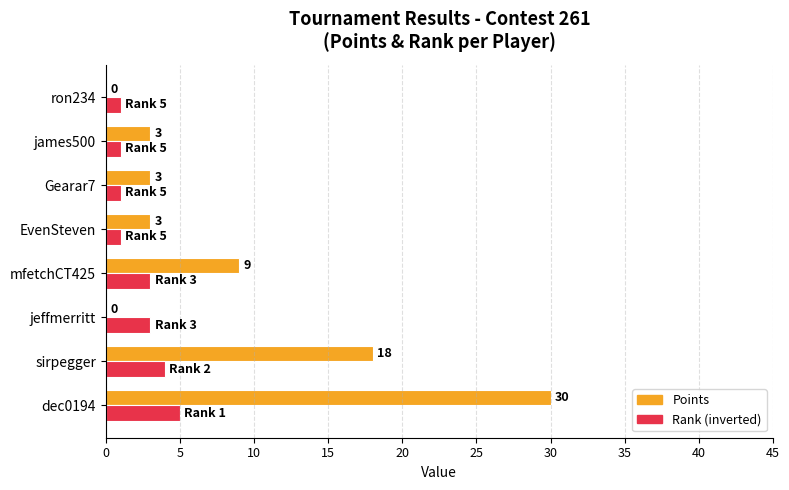

Is the value of Rank (inverted) at jeffmerritt greater than the value of Points at ron234?

Yes